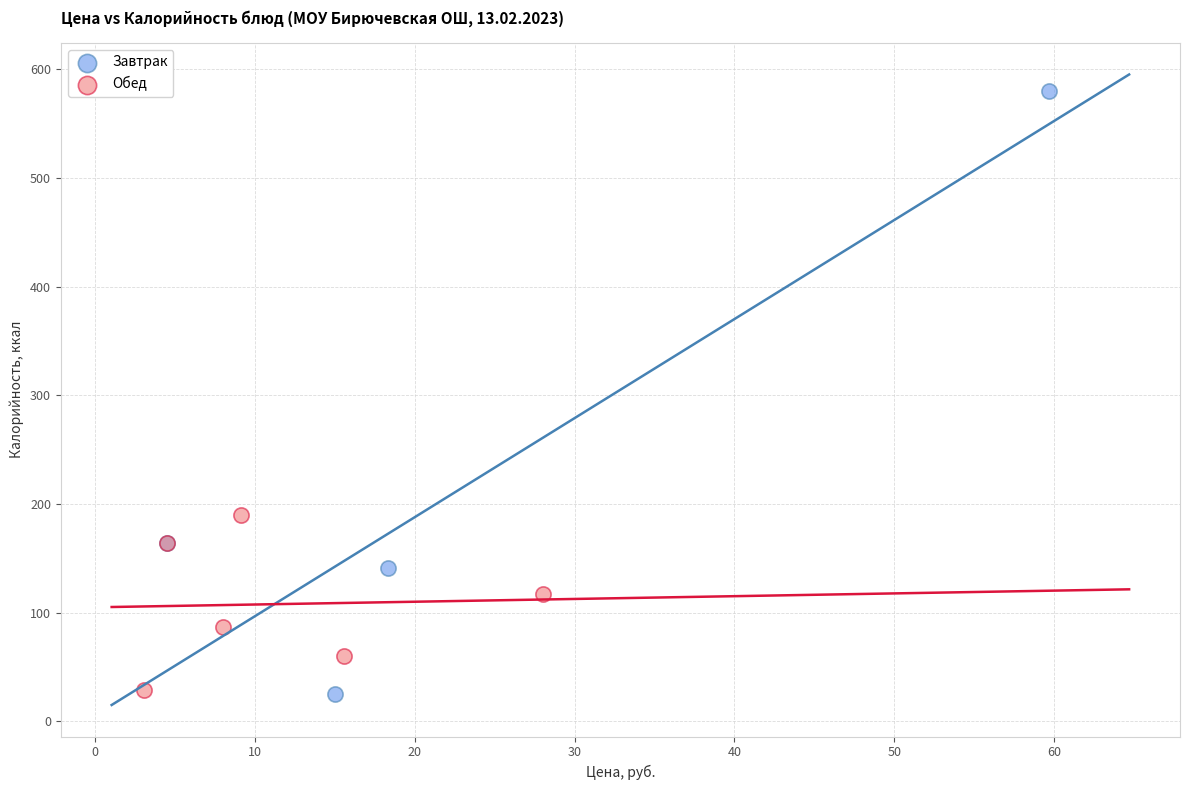

Which series has the largest Y range (max minus min)?

Завтрак